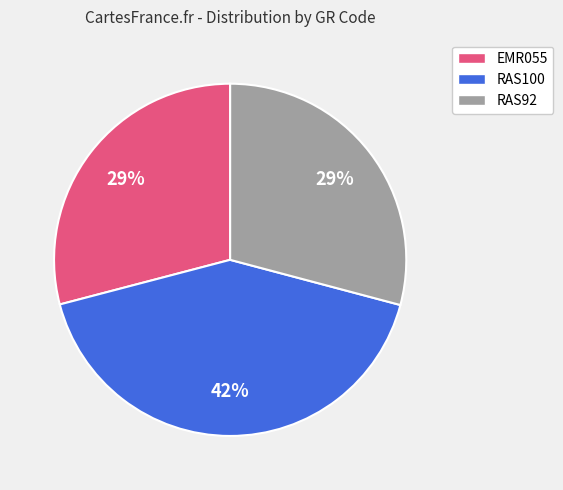

How many slices are in this pie chart?

3